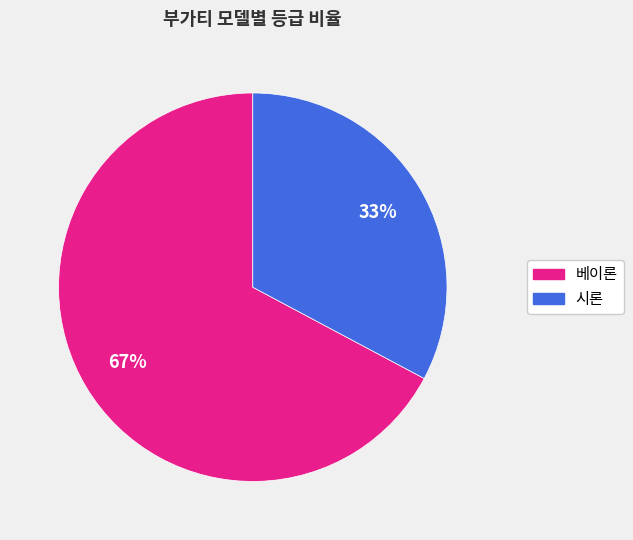

How many slices are in this pie chart?

2